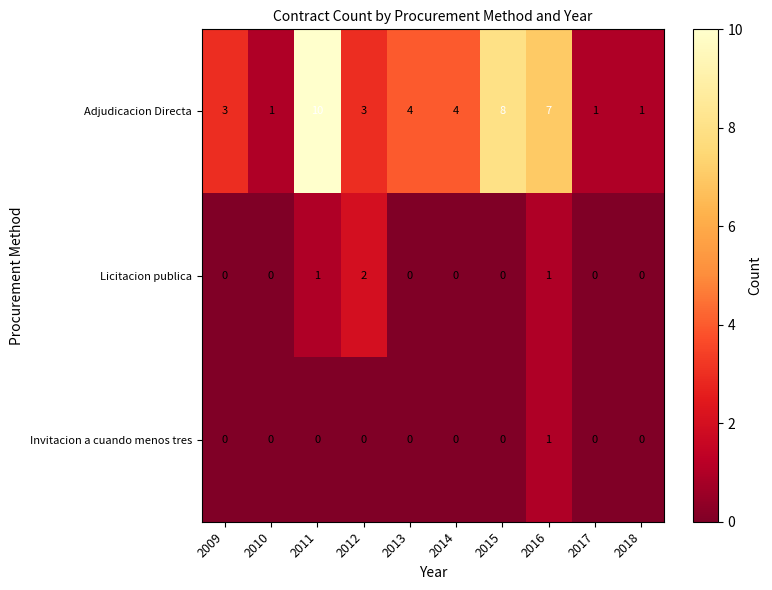

The Invitacion a cuando menos tres series shows 0 at 2011. True or false?

True